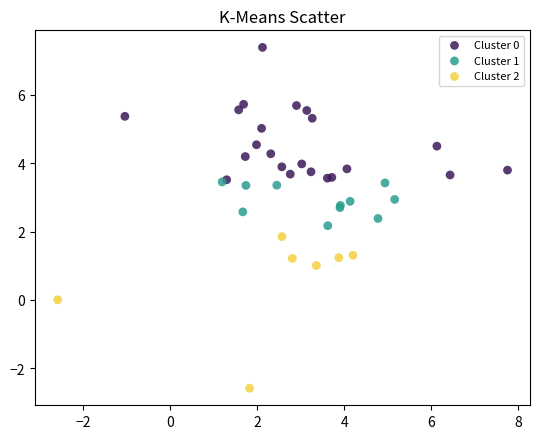

Which series contains the highest Y value?

Cluster 0